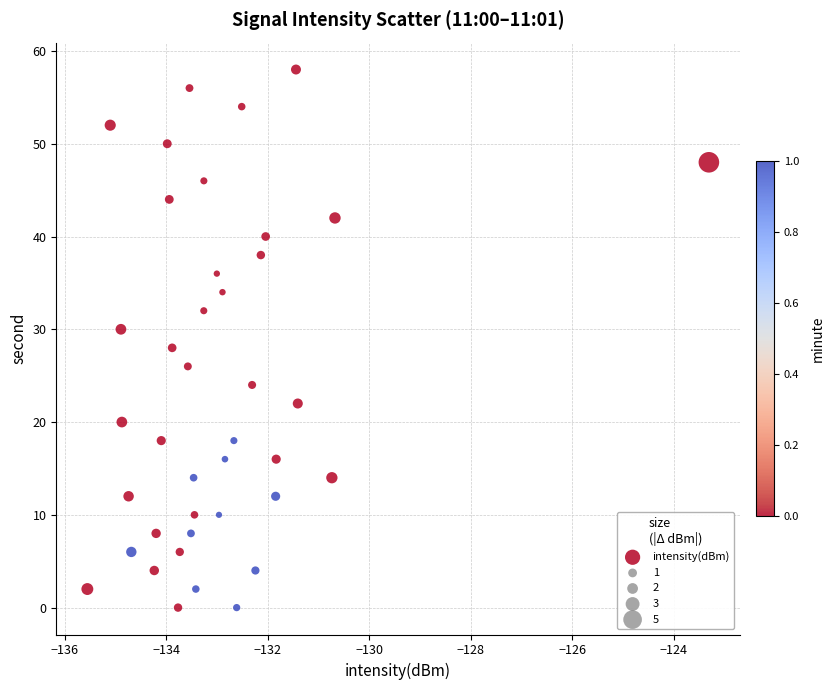

What is the range of Y values (max minus min)?

58